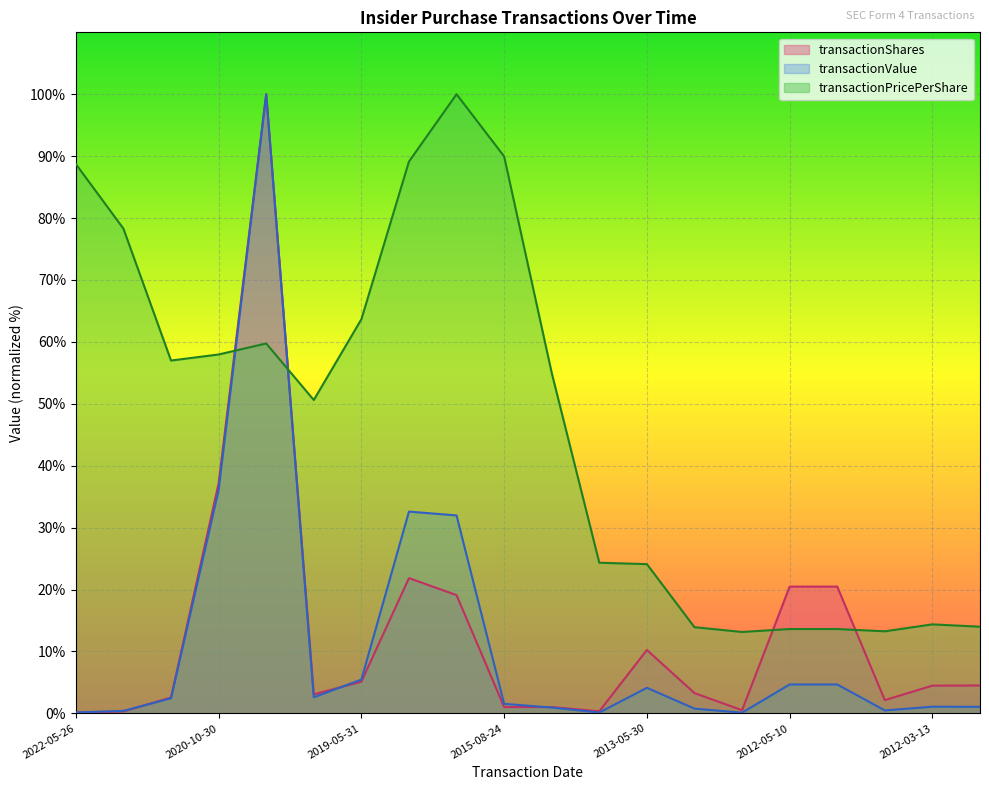

How many times do transactionPricePerShare and transactionShares cross each other?

4